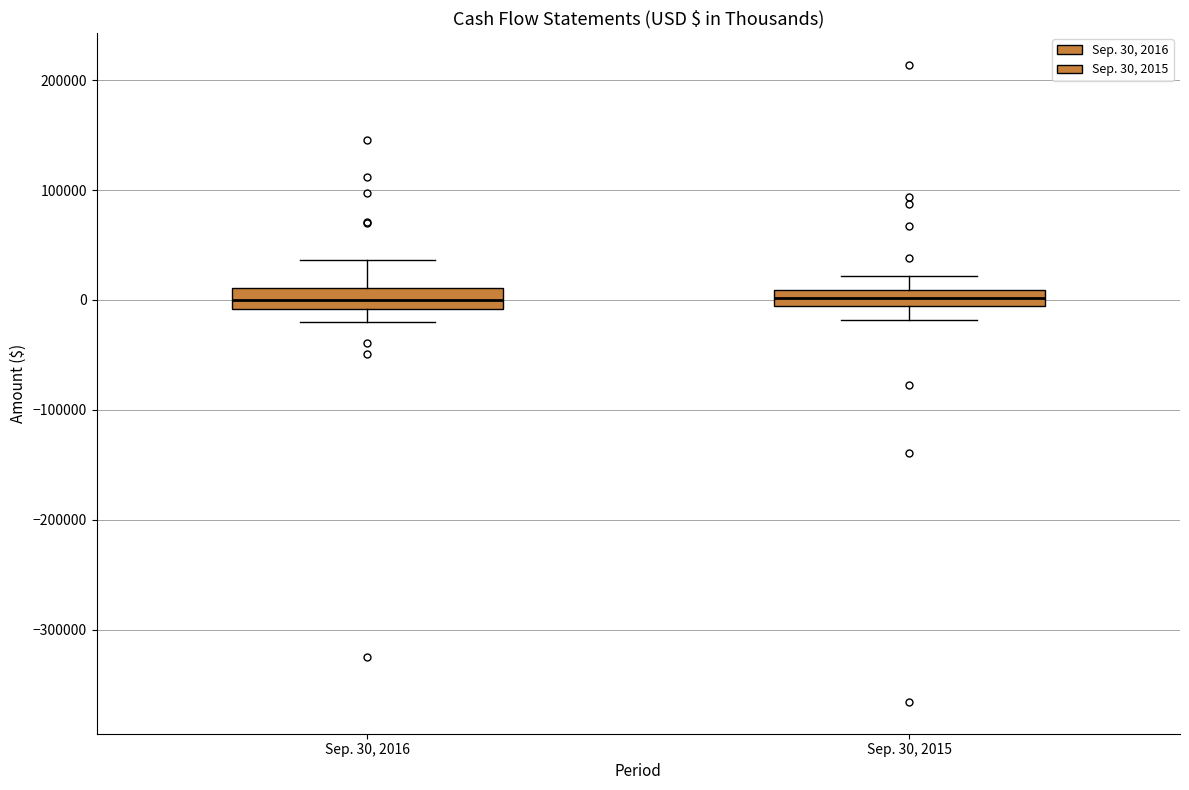

Where does the median line of the box for Sep. 30, 2016 sit on the y-axis? The values are not printed on the chart, so give them approximately, as read against the axis.

0